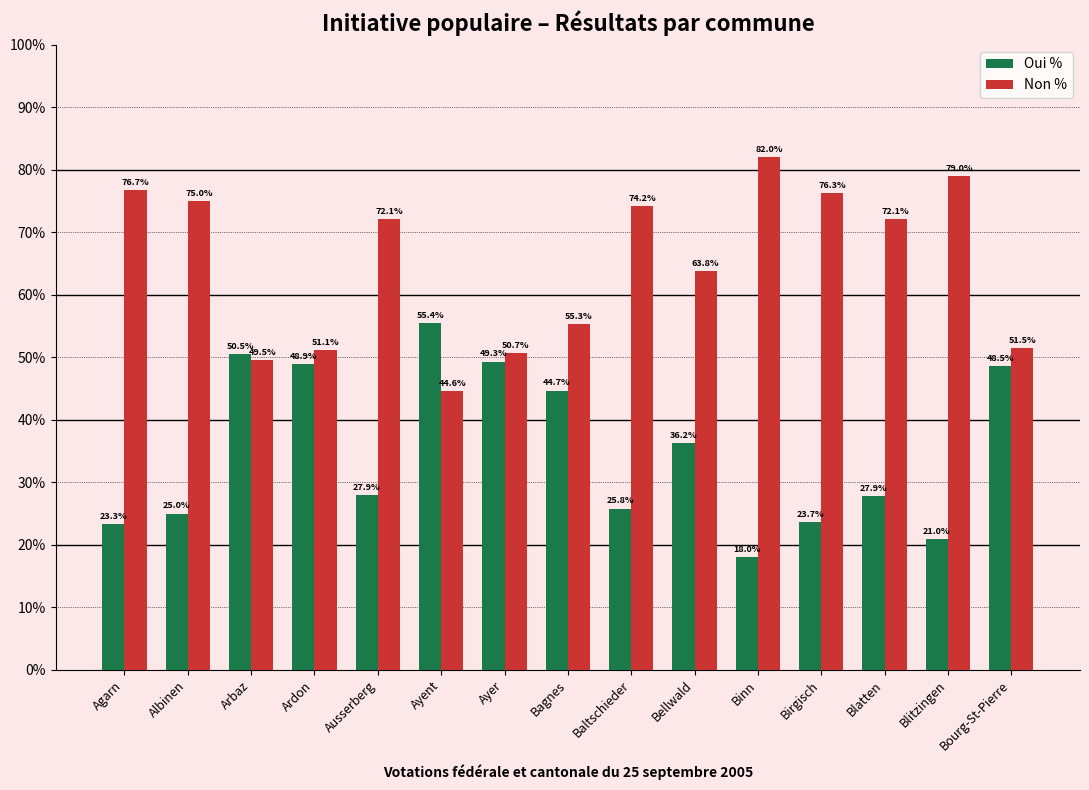

How many bars are there in total?

30